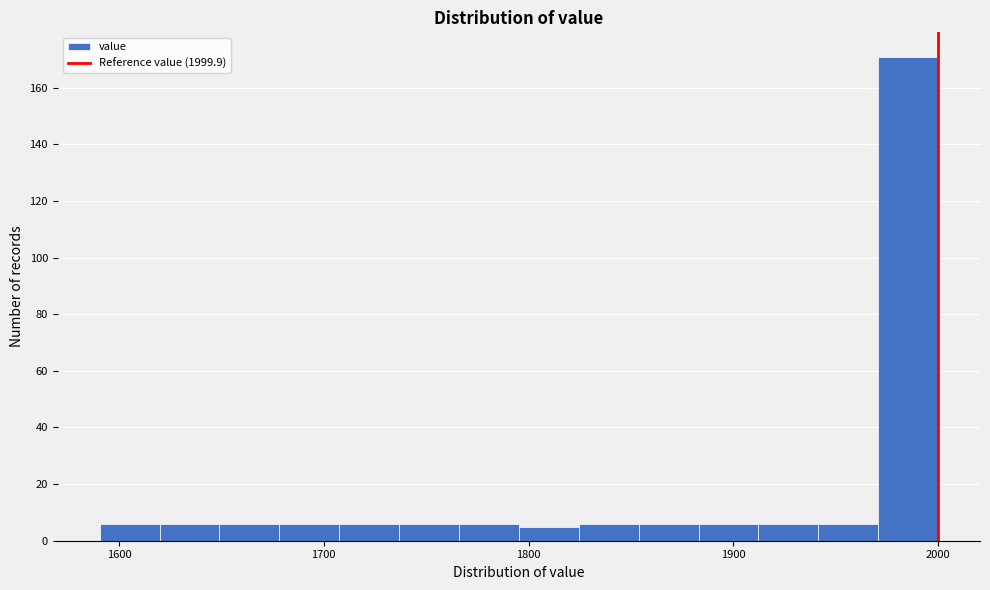

Read against the x-axis, roughly where is the centre of the tallest bar?

1990